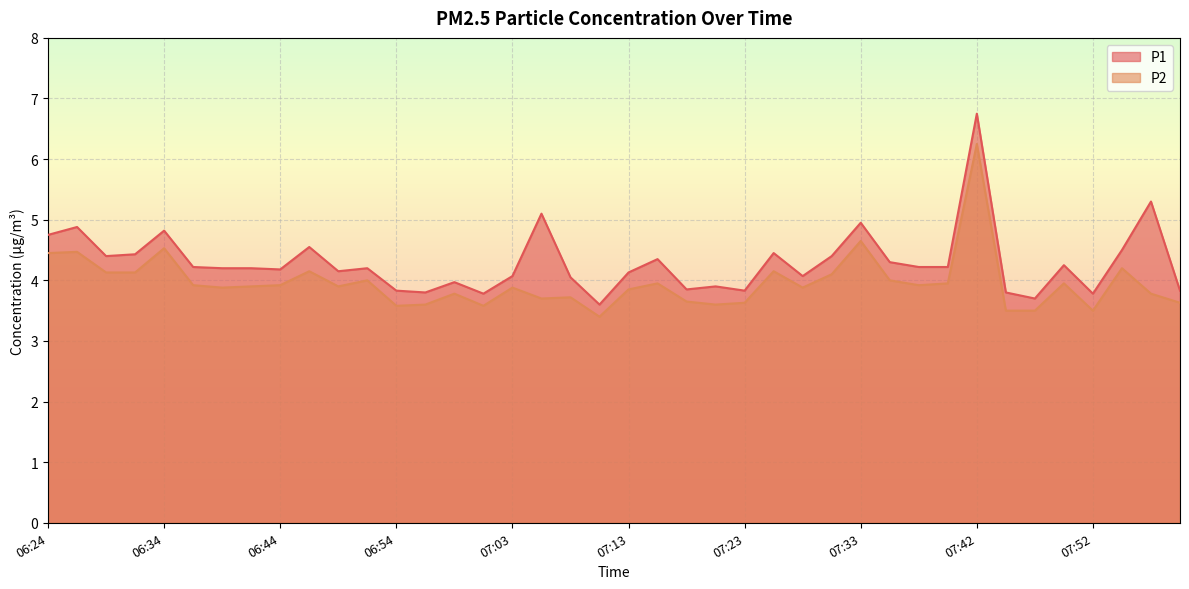

Is the value of P1 at 06:24 greater than the value of P2 at 06:39?

Yes